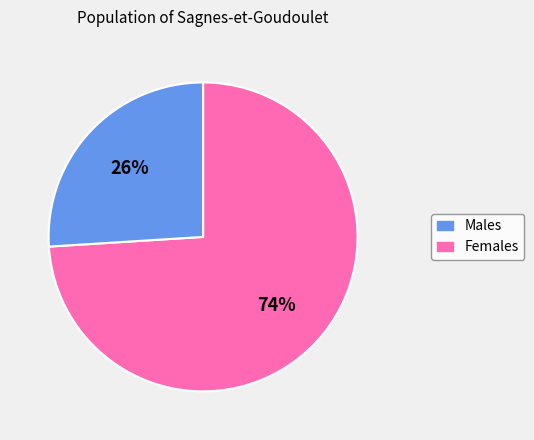

To the nearest percent, what is the average slice percentage?

50%